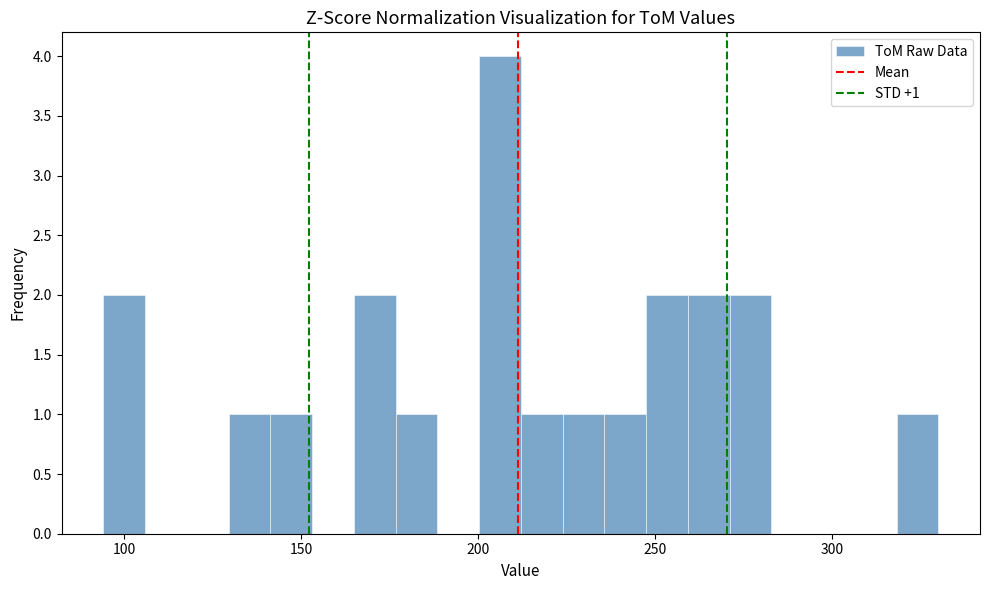

Around what value on the x-axis is the tallest bar? Give the approximate position of its centre, as read against the axis.

205